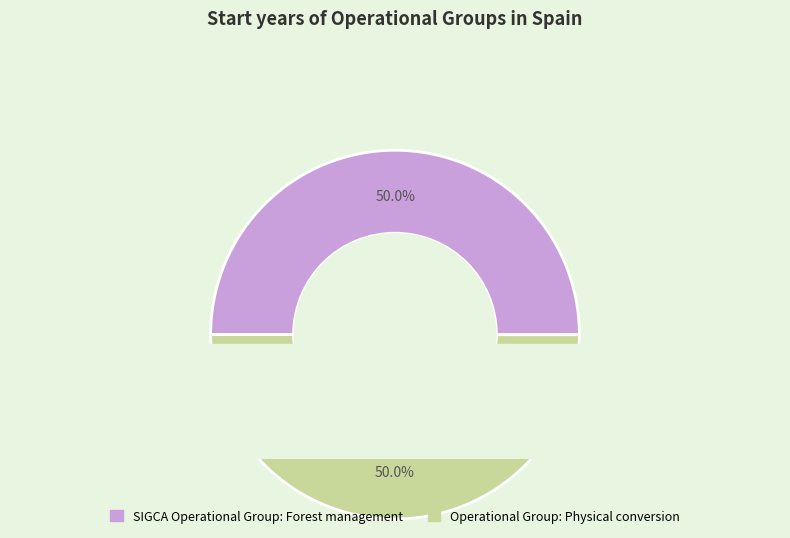

Rank the categories by value from highest to lowest.

SIGCA Operational Group: Forest management, Operational Group: Physical conversion